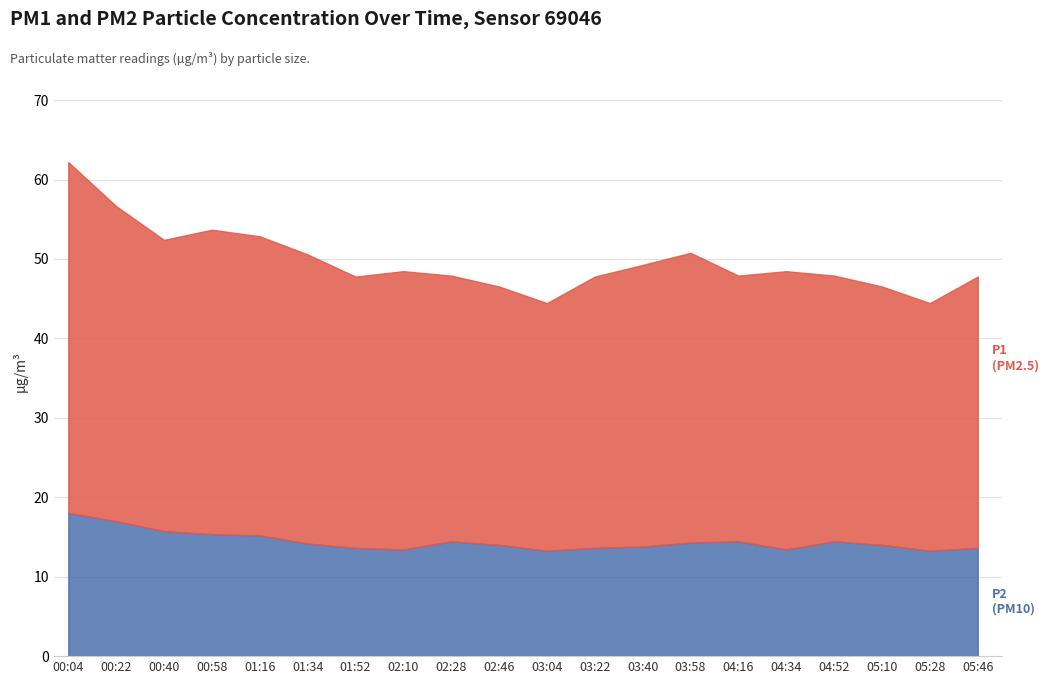

Is the value of P2 at 00:58 greater than the value of P1 at 04:34?

No